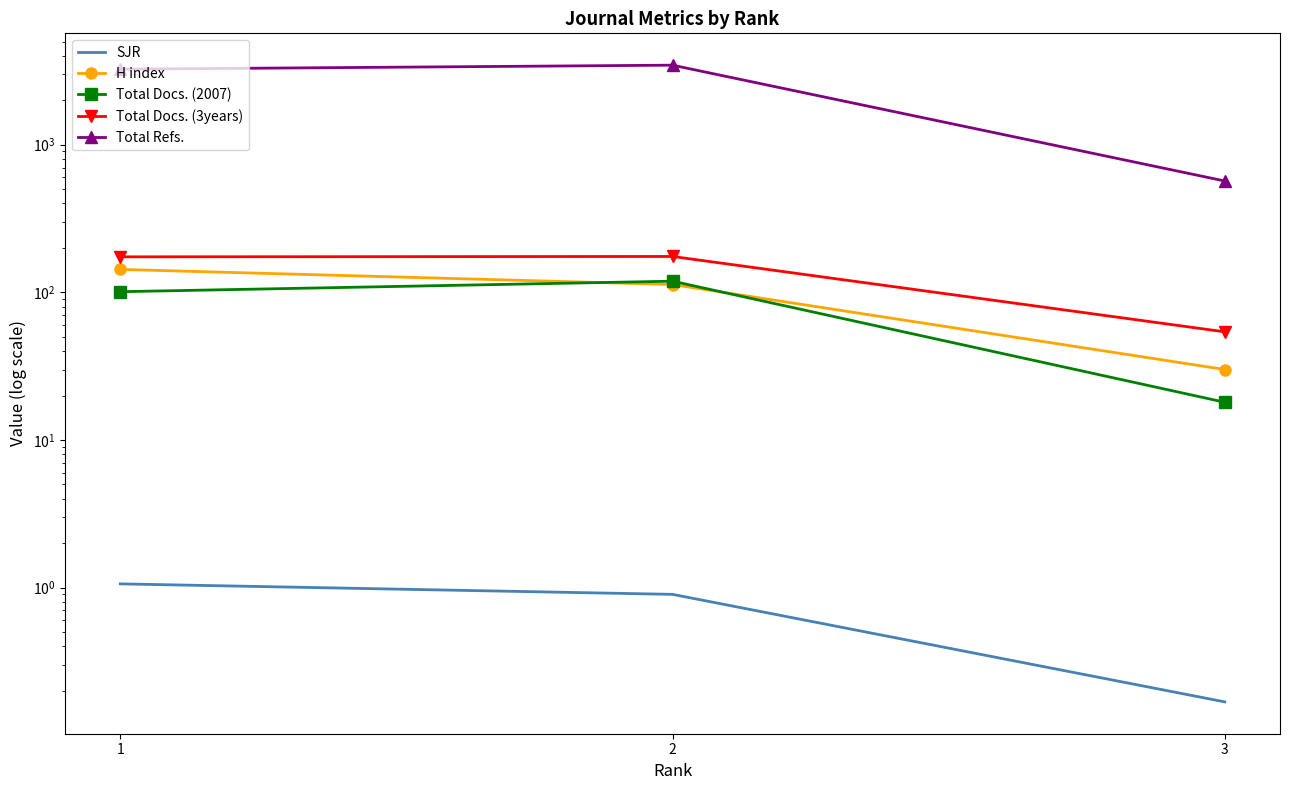

At which category is the sum across all series the highest?

2